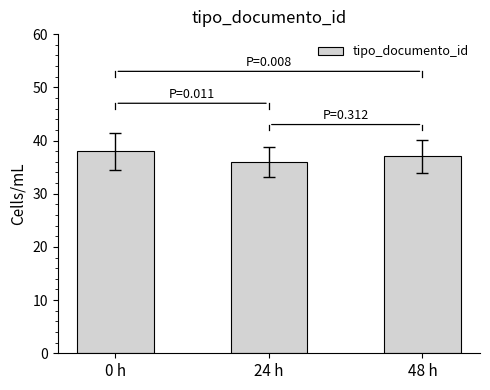

What is the difference between the maximum and minimum values?

2